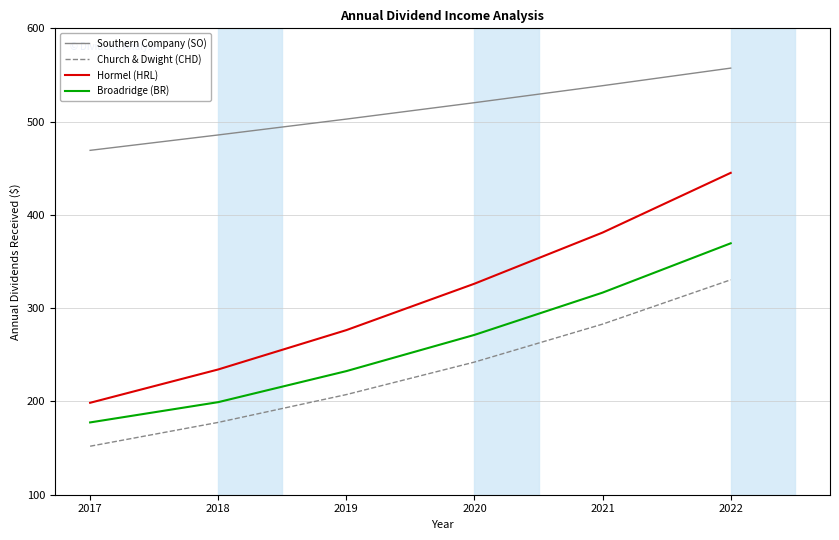

What is the spread (max minus min) of values at 2017?

317.2